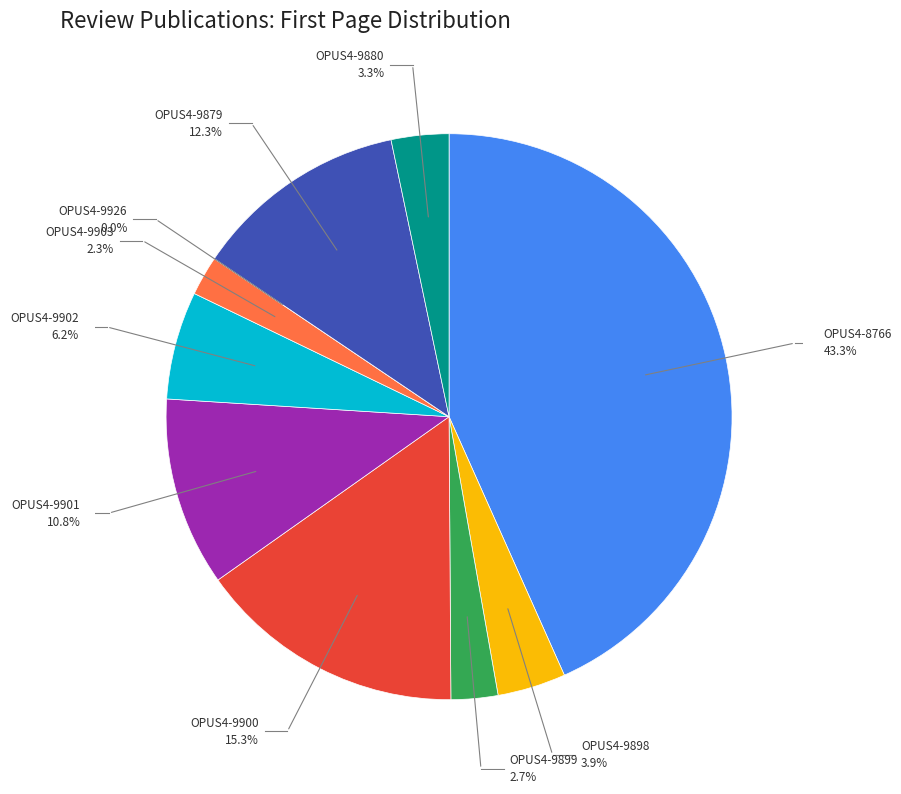

To the nearest percent, what is the combined percentage of OPUS4-9903 and OPUS4-8766?

46%